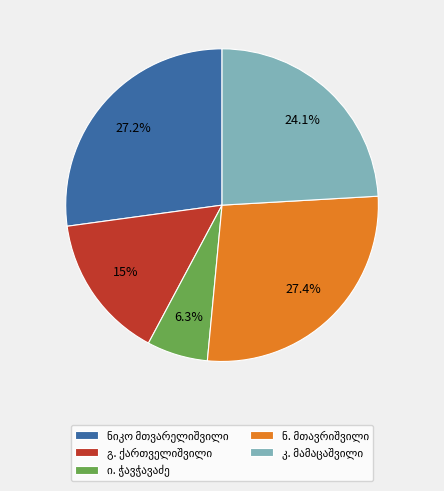

Is there a majority slice in this chart?

No